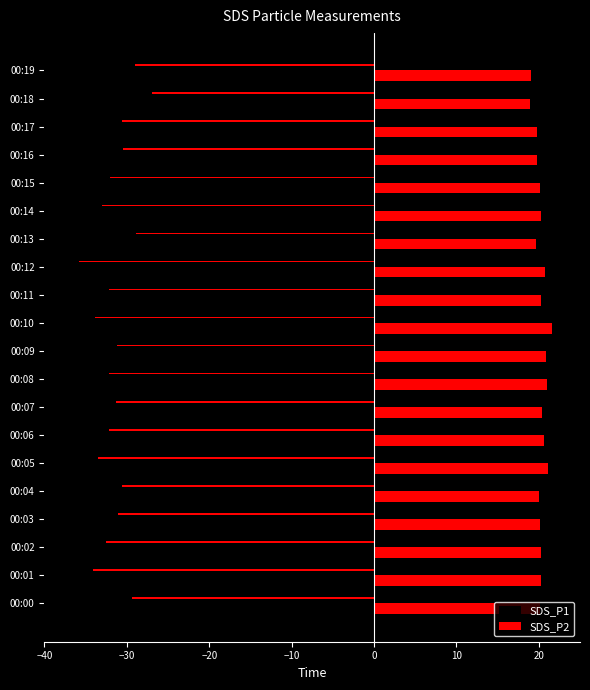

How many bars are there in total?

40